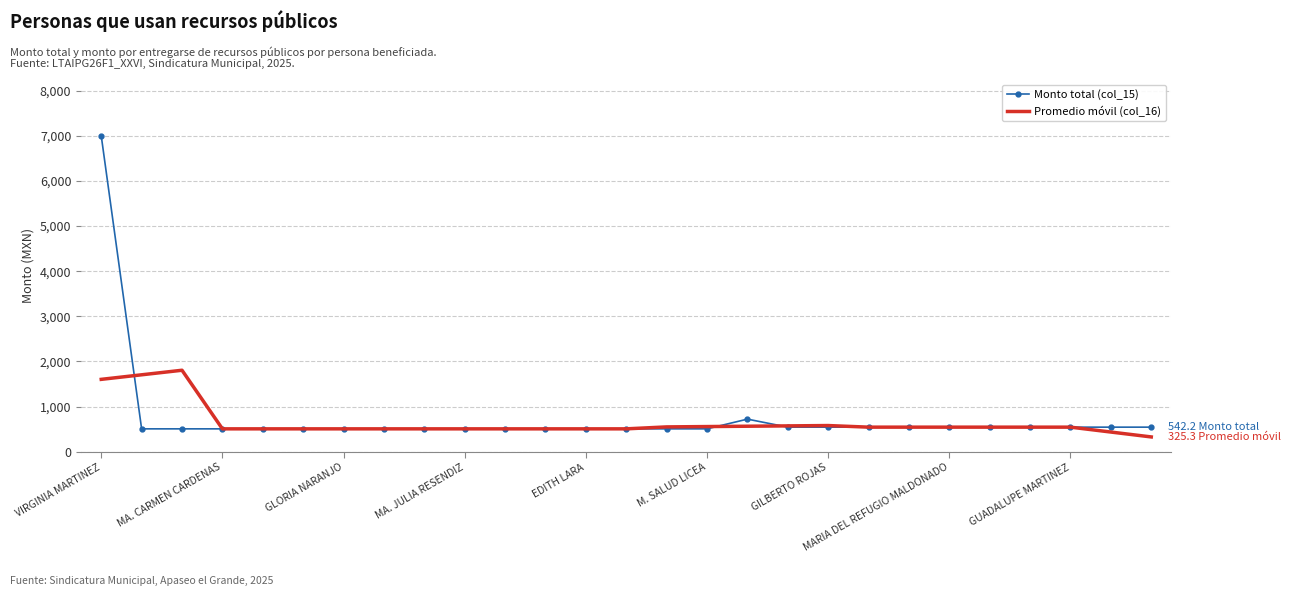

Which series has the largest range (max minus min)?

Monto total (col_15)